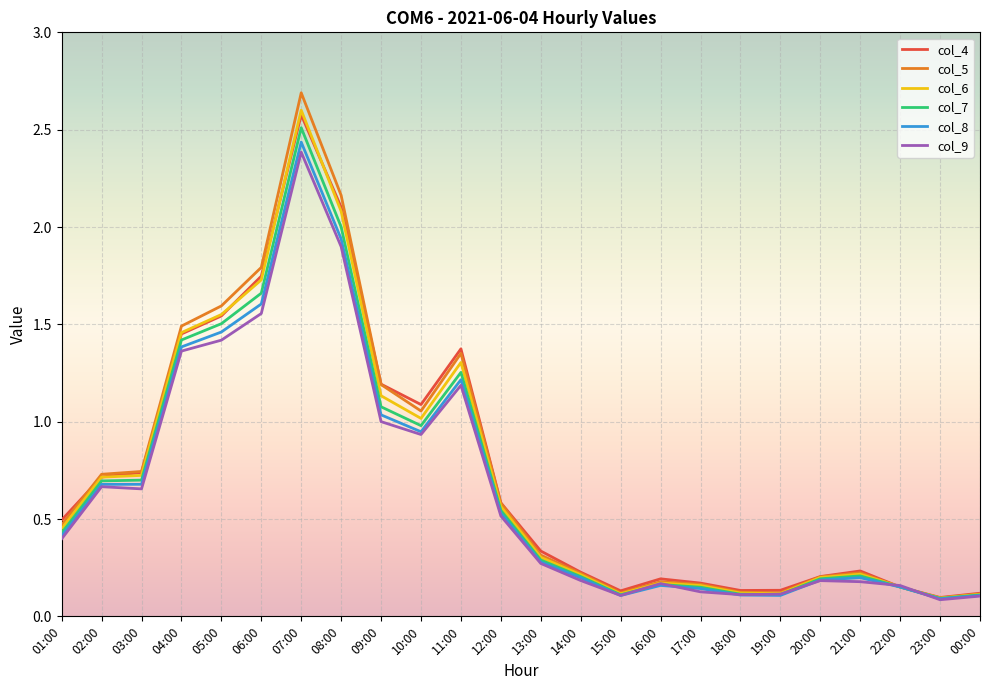

At which category is the sum across all series the highest?

07:00